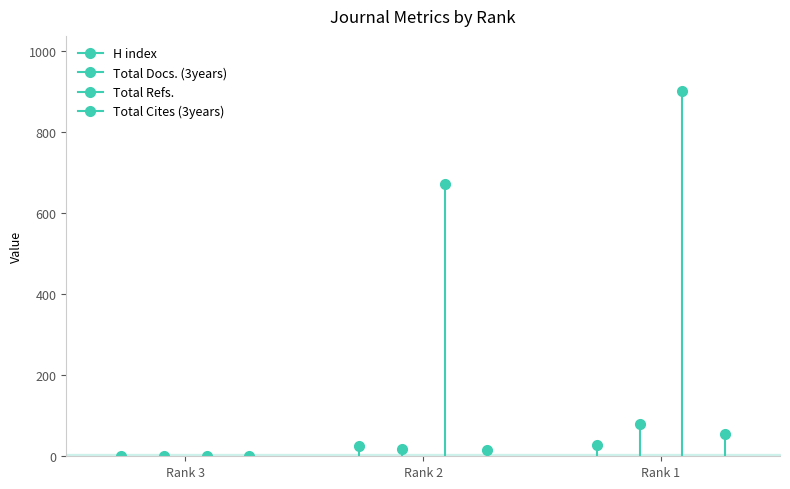

Which category has the highest value in the Total Docs. (3years) series?

Rank 1